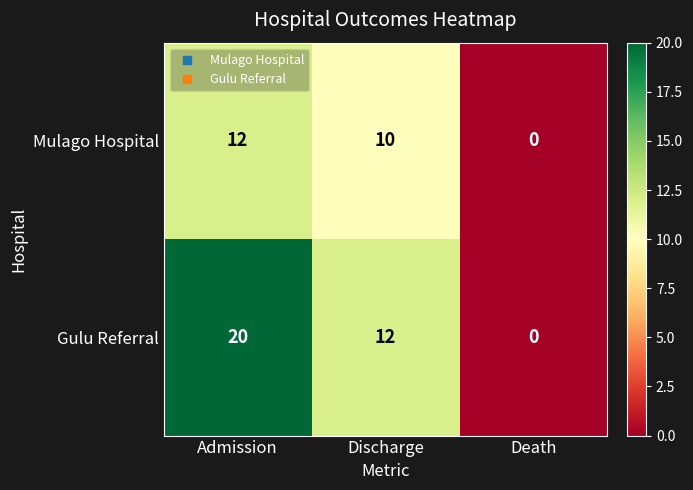

Reading left to right, list all the values displayed in this chart.

Mulago Hospital: 12	10	0
Gulu Referral: 20	12	0